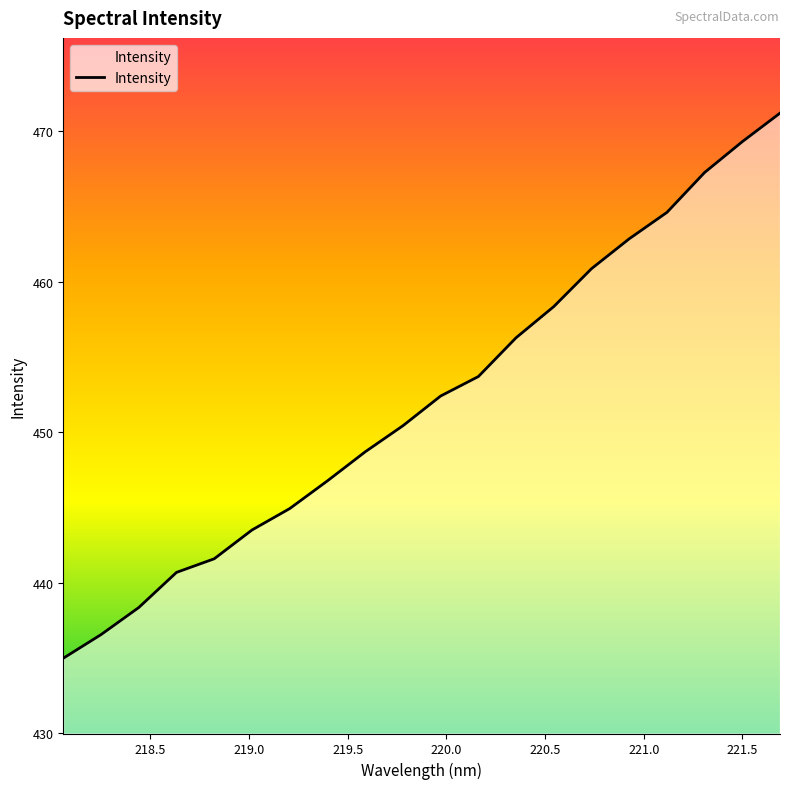

Reading left to right, list all the values displayed in this chart.

435.0	436.6	438.4	440.7	441.6	443.5	444.9	446.8	448.7	450.4	452.4	453.7	456.3	458.4	460.9	462.9	464.6	467.3	469.3	471.2